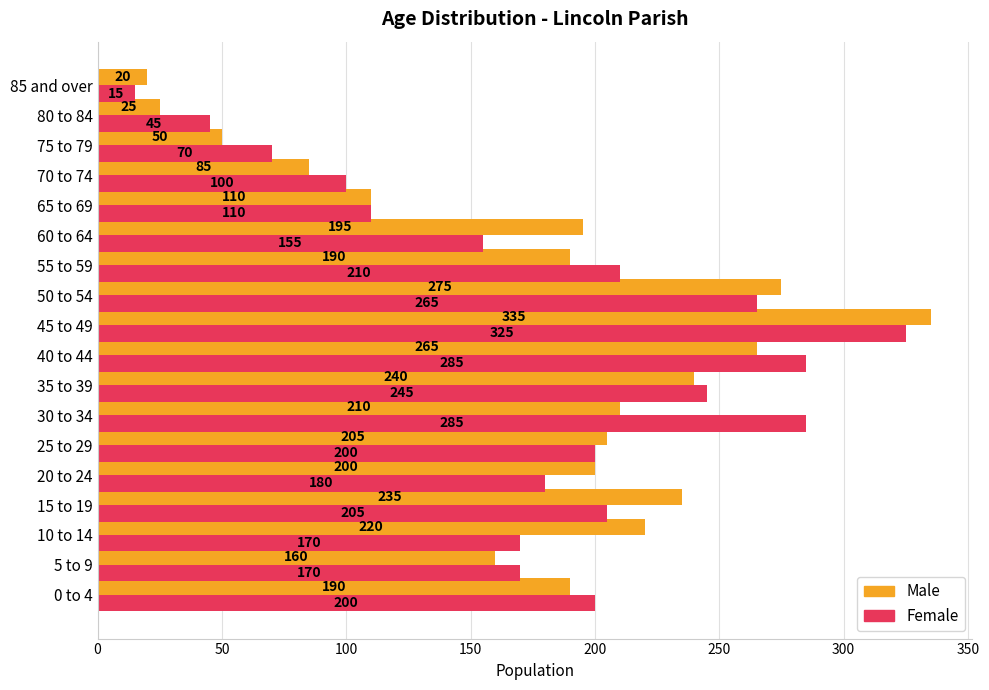

Which series has the largest range (max minus min)?

Male